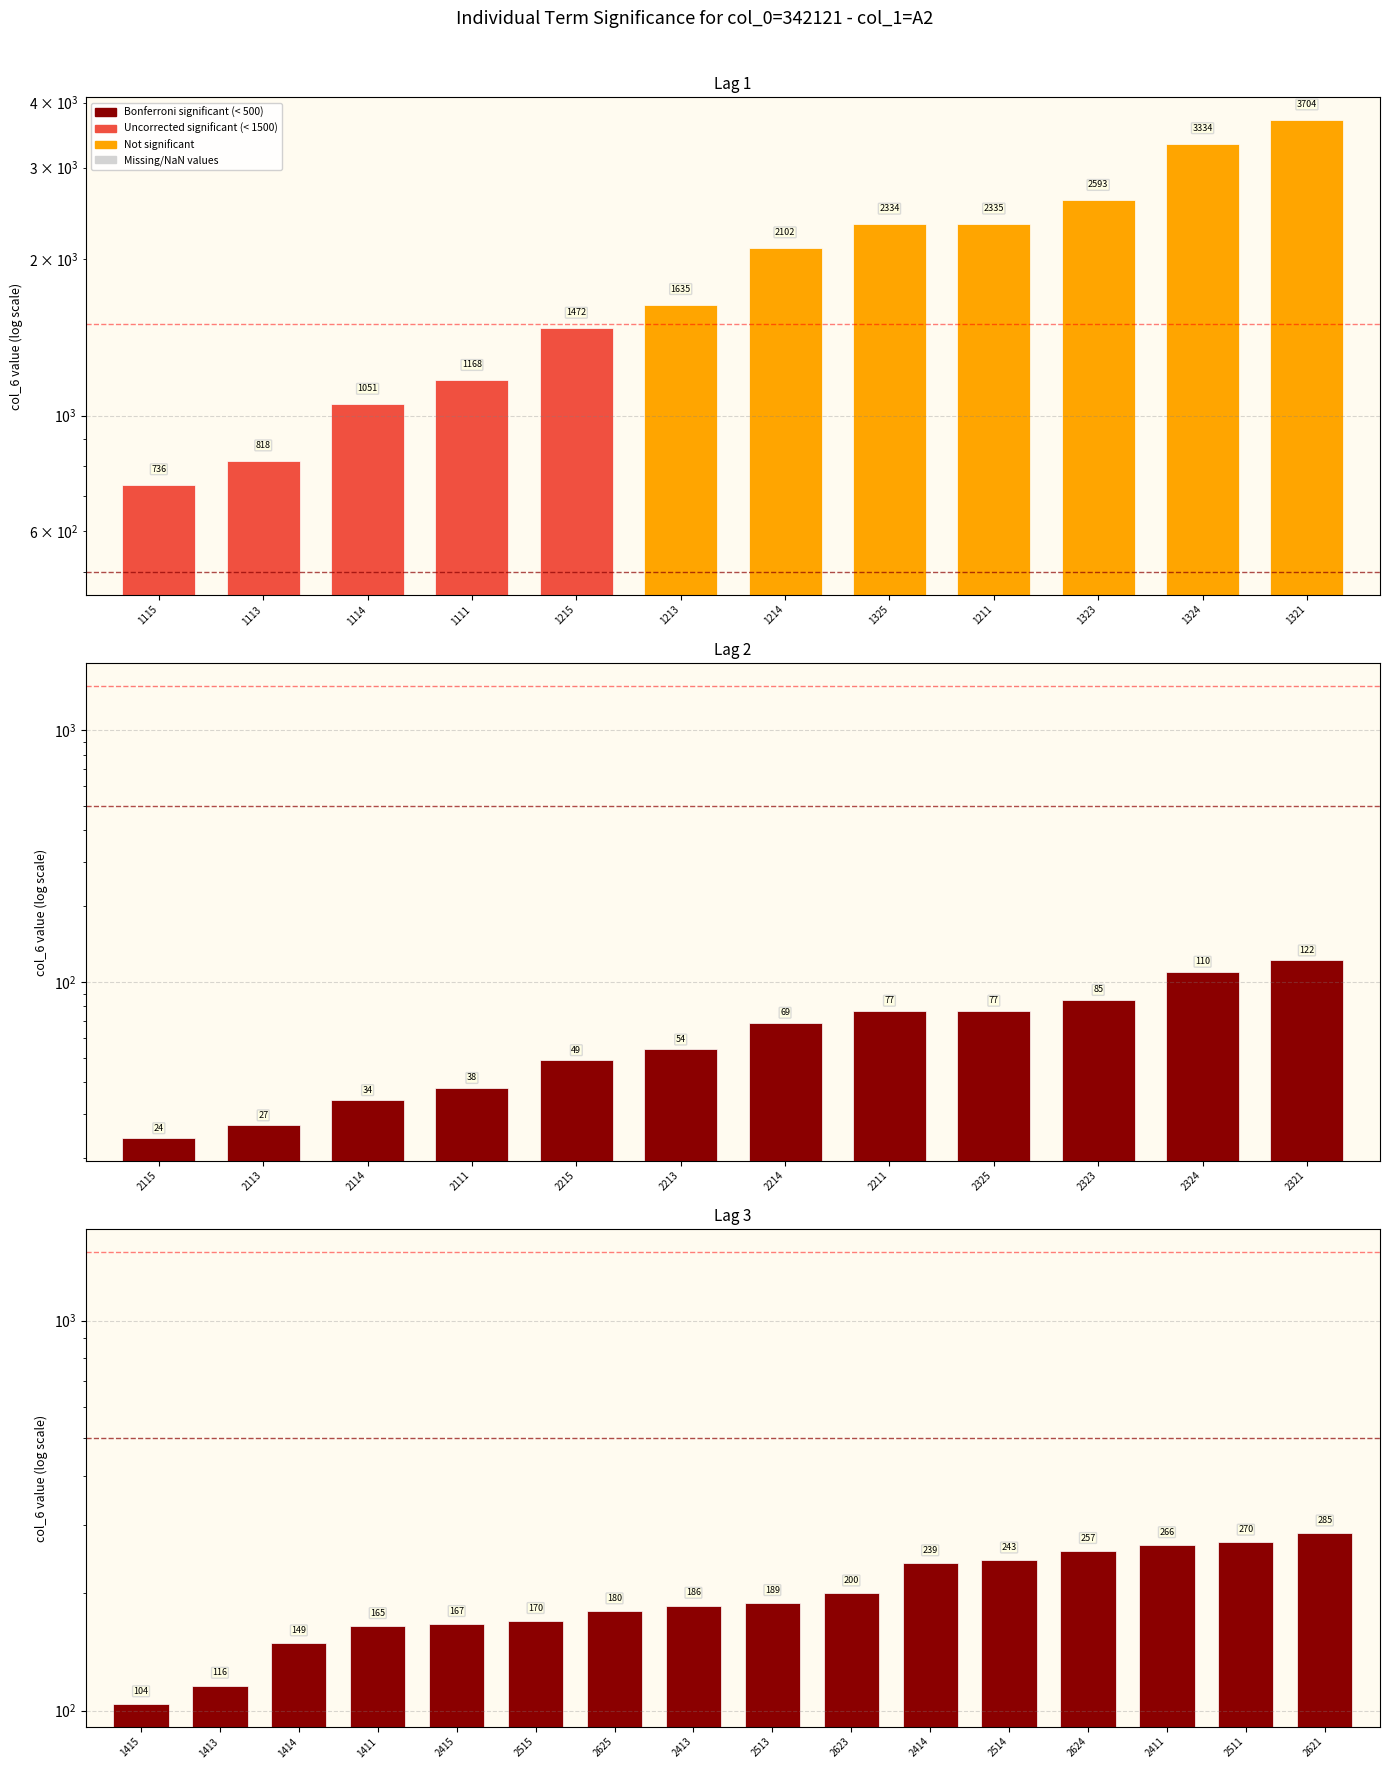

What is the average value?

199